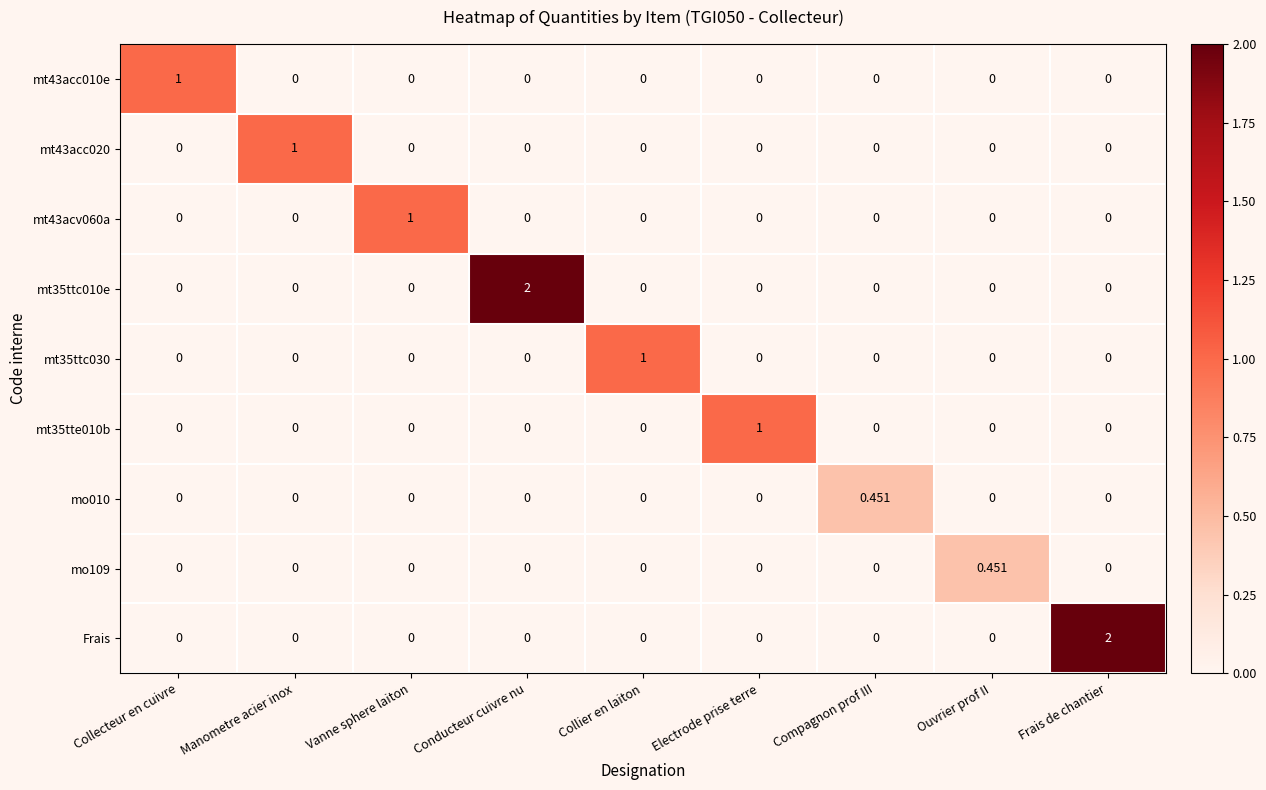

Is the value of mt35tte010b at Electrode prise terre greater than the value of Frais at Frais de chantier?

No